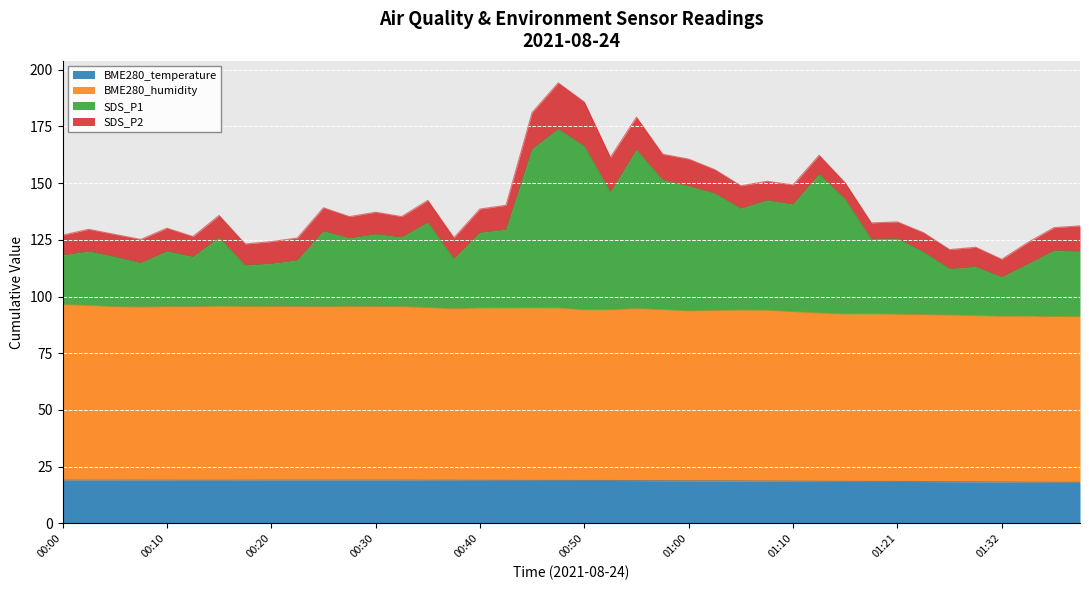

What is the label of the 31st point from the left?

01:15